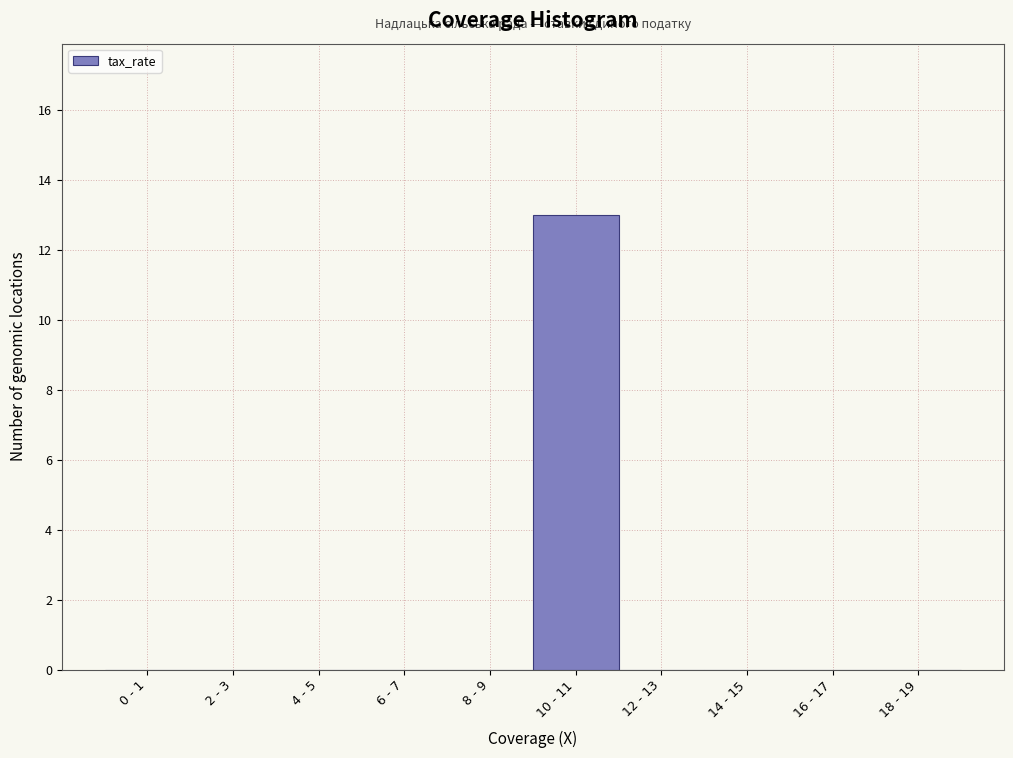

Reading left to right, transcribe all the data shown in this chart.

0 - 1=0	2 - 3=0	4 - 5=0	6 - 7=0	8 - 9=0	10 - 11=13	12 - 13=0	14 - 15=0	16 - 17=0	18 - 19=0